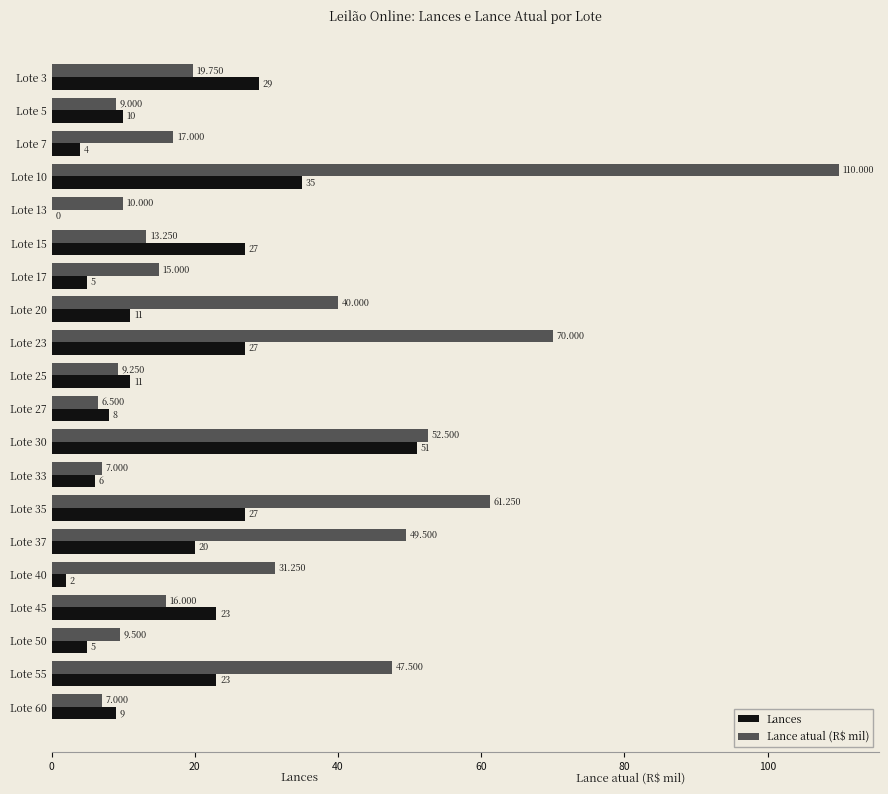

Is the value of Lance atual (R$ mil) at Lote 60 greater than the value of Lances at Lote 30?

No